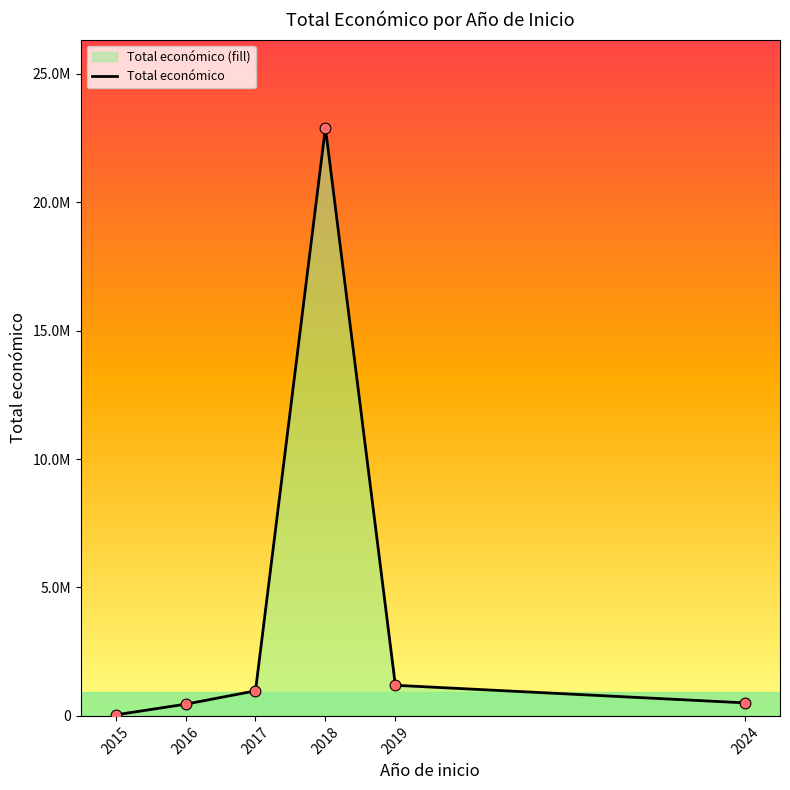

Between 2019 and 2018, which is larger?

2018